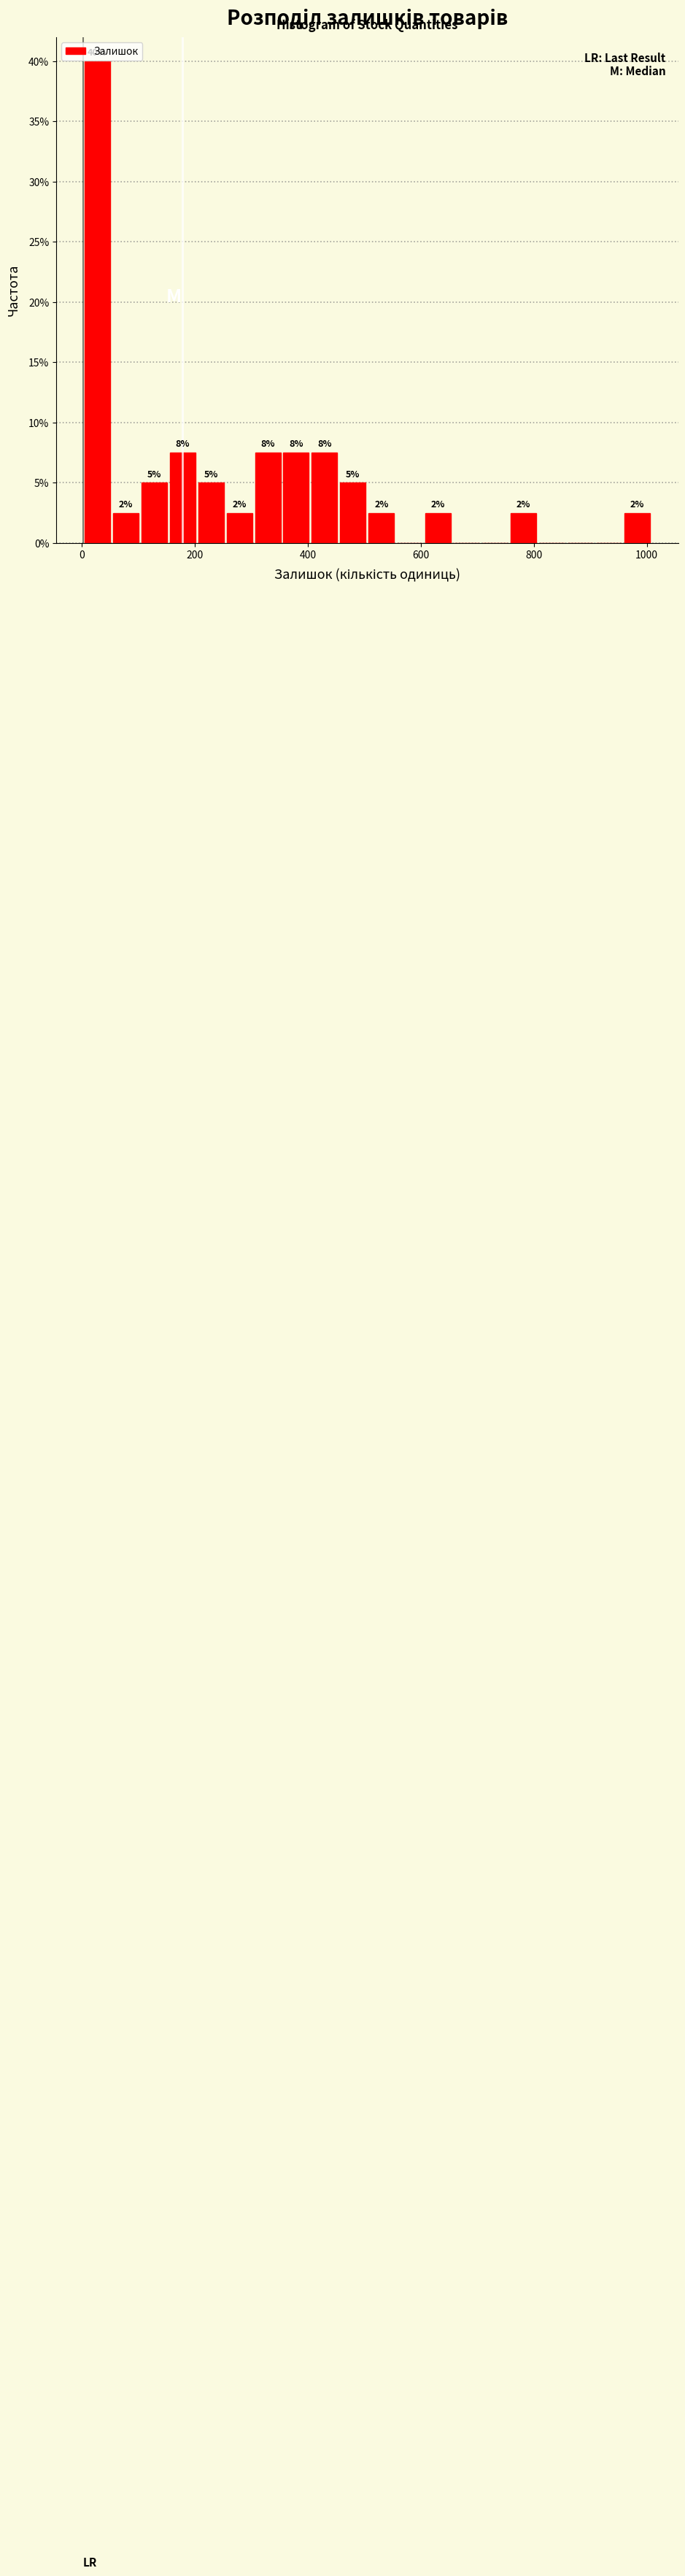

Around what value on the x-axis is the tallest bar? Give the approximate position of its centre, as read against the axis.

20